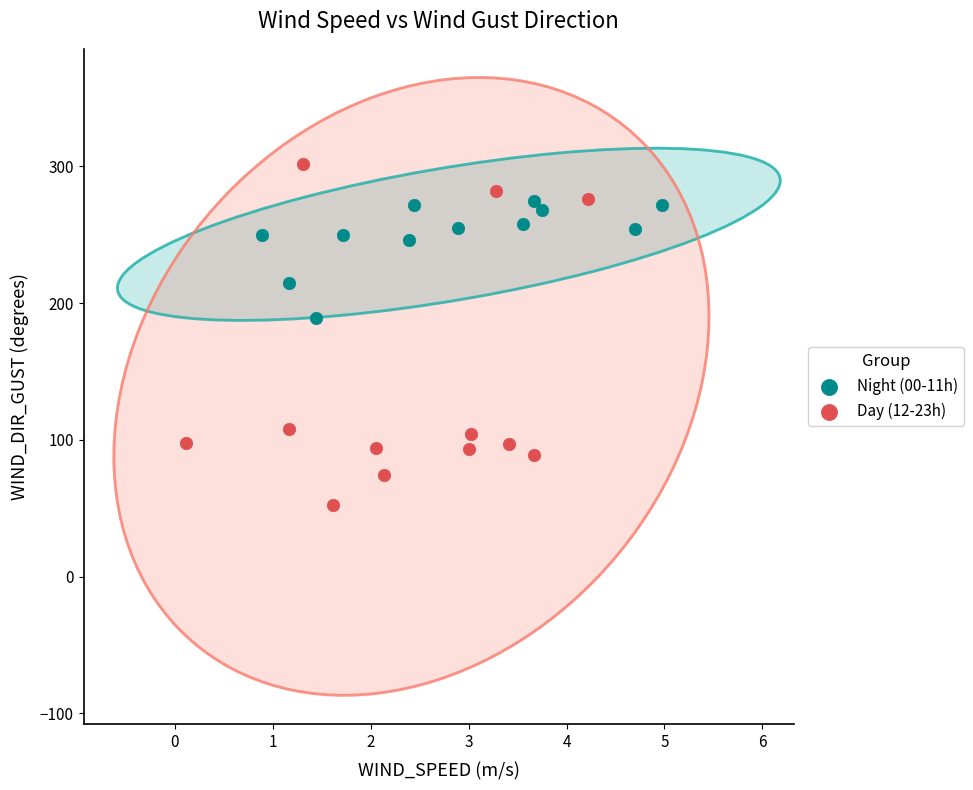

What are all the series names shown in the legend?

Night (00-11h), Day (12-23h)